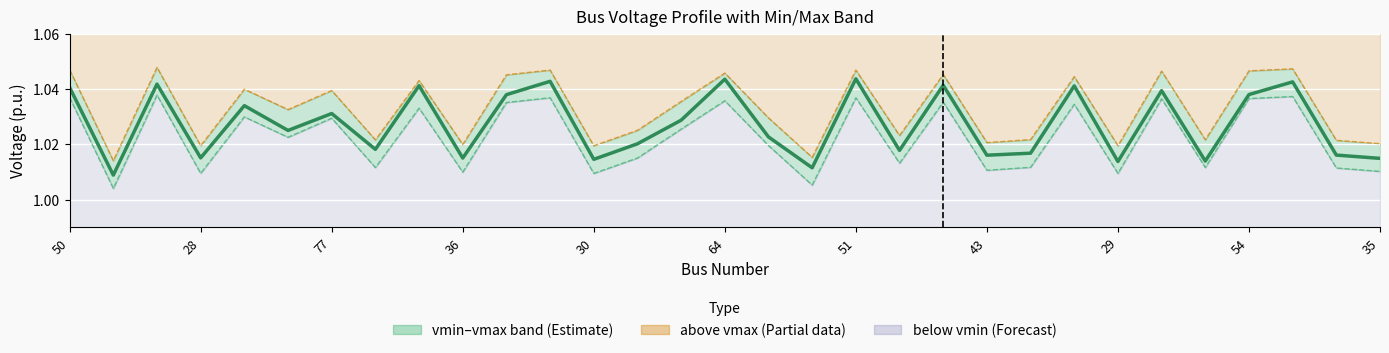

List the series in order of their overall mean, lowest first.

vmin, v_pu (estimate), vmax